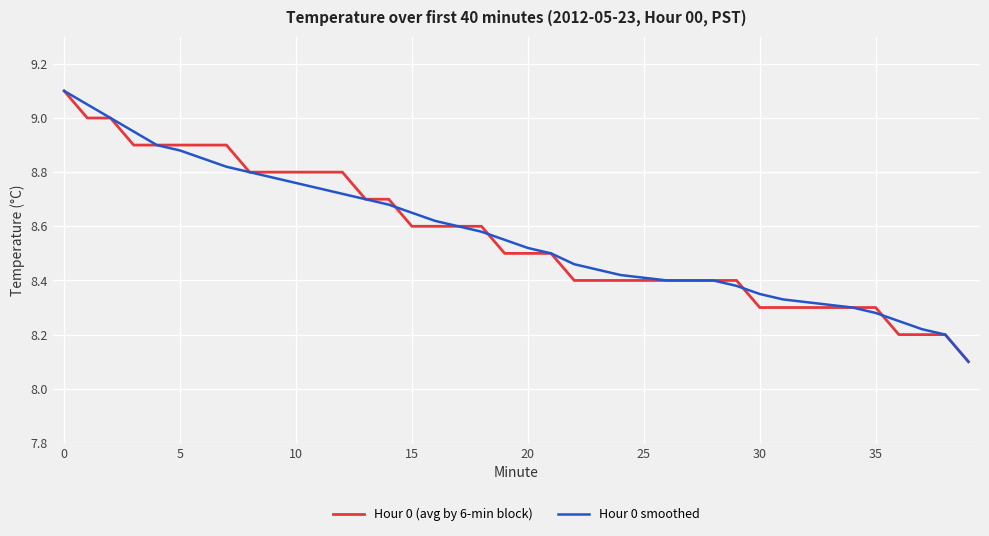

What is the minimum value shown in the chart?

8.1